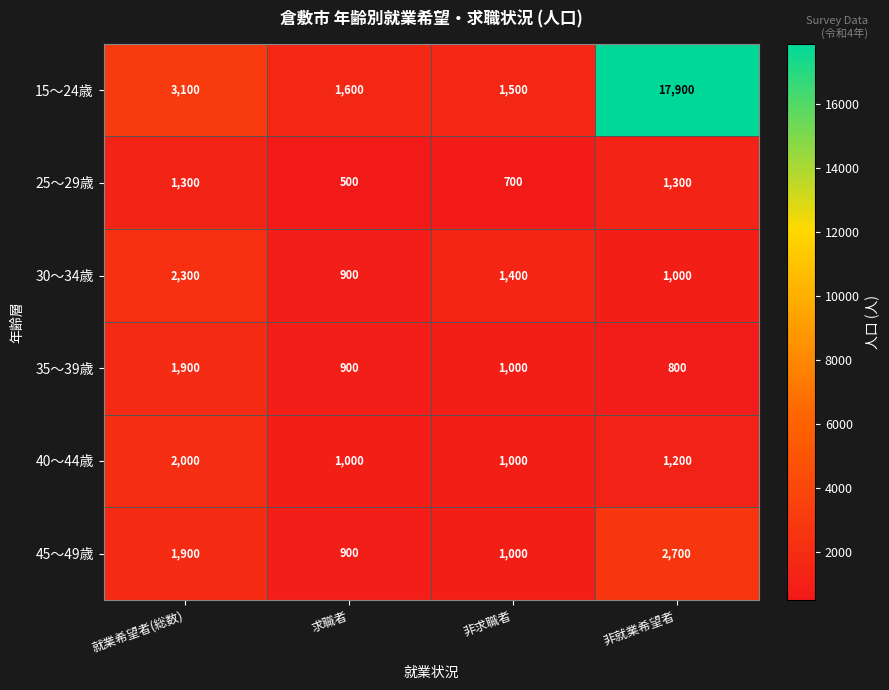

Which label corresponds to the smallest value in the chart?

求職者